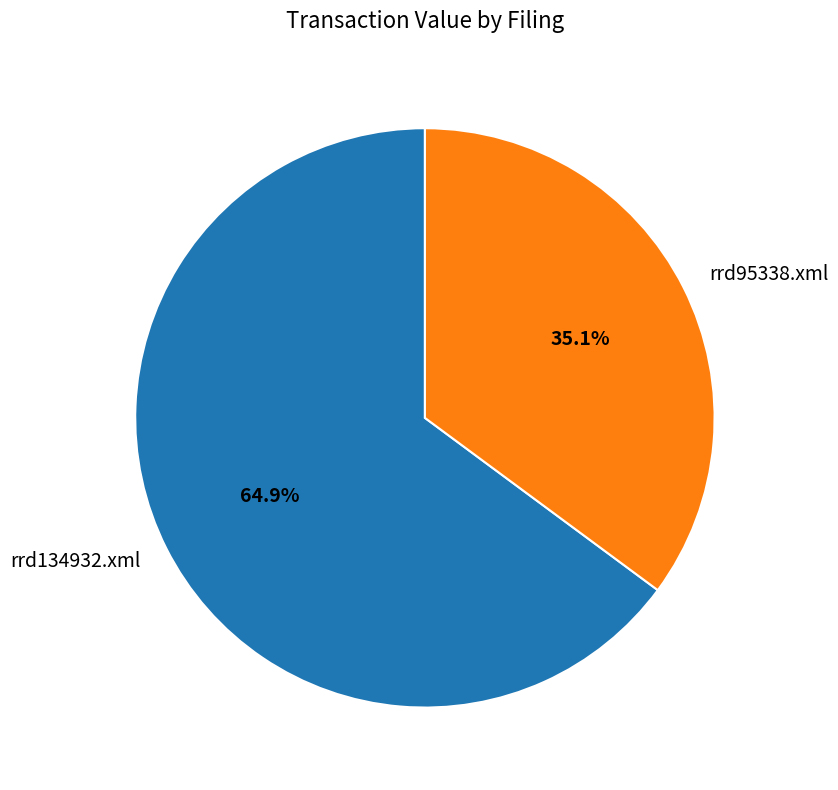

What is the total percentage of rrd95338.xml and rrd134932.xml?

100.0%